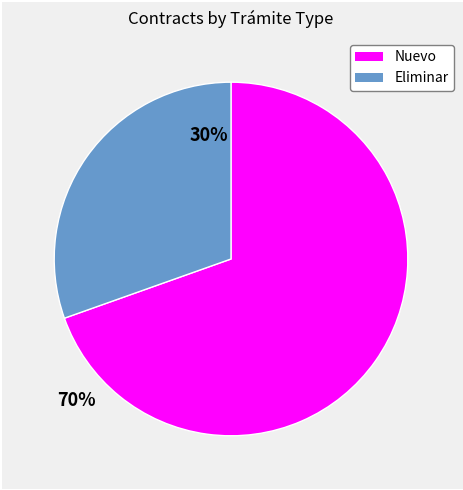

Does Nuevo represent more than half of the total?

Yes